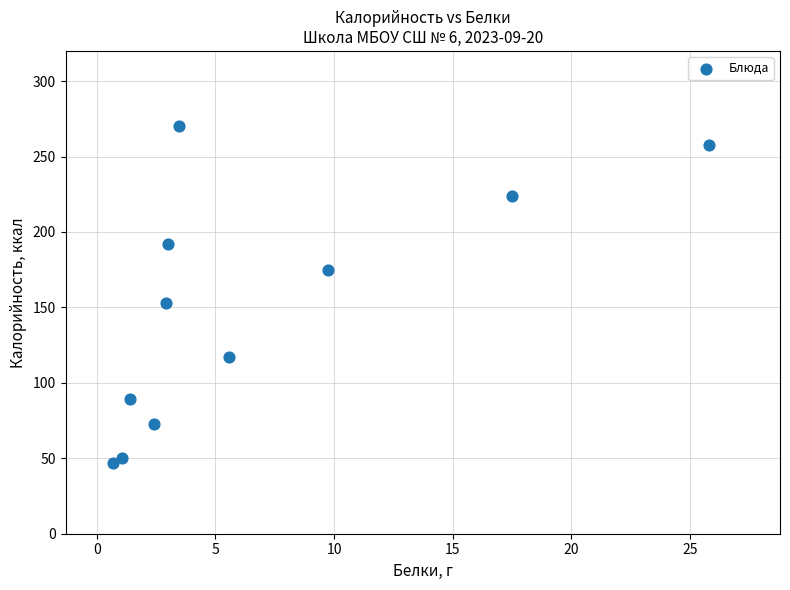

What is the range of Y values (max minus min)?

223.1